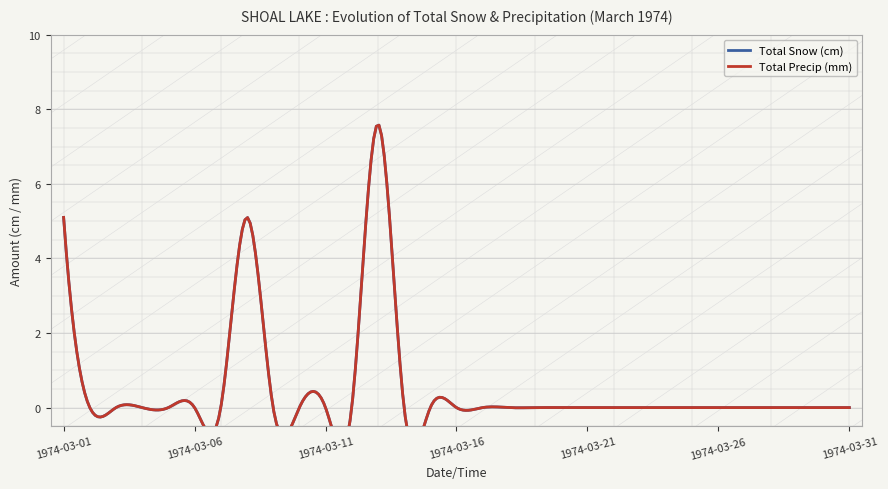

The Total Precip (mm) series shows 5.0 at 1974-03-10. True or false?

False